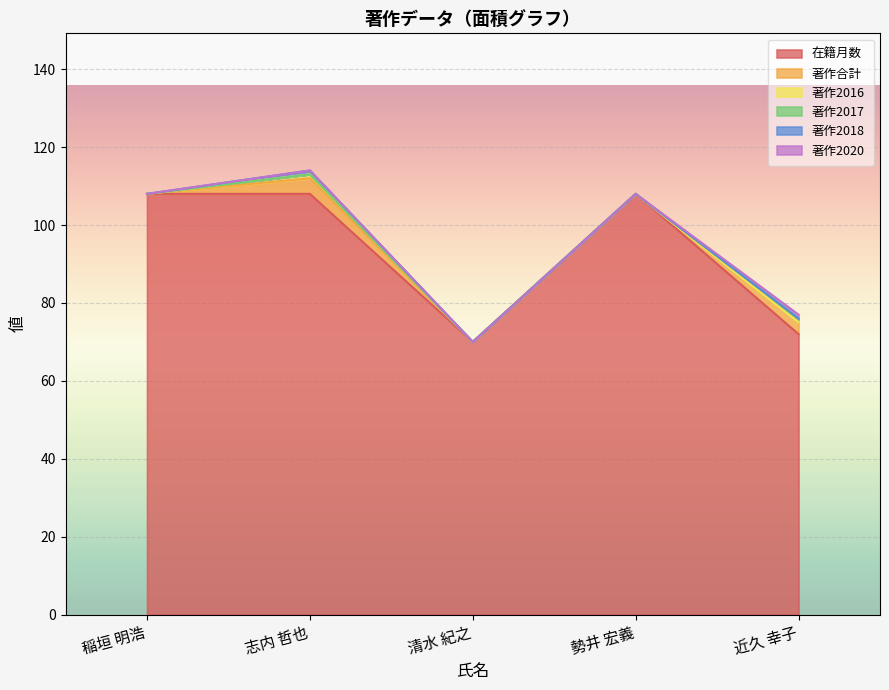

What position from the right is 稲垣 明浩?

5